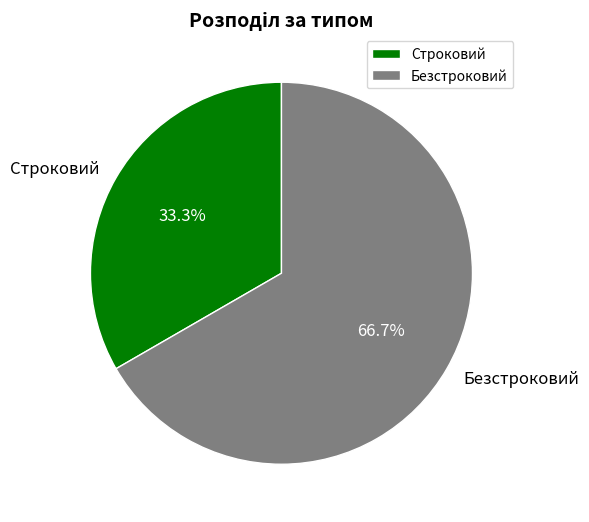

Which category has the biggest portion of the pie?

Безстроковий